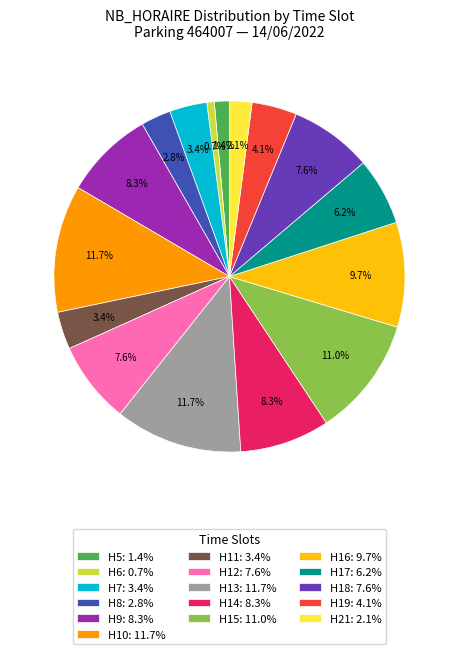

What is the smallest slice in the pie chart?

H6: 0.7%